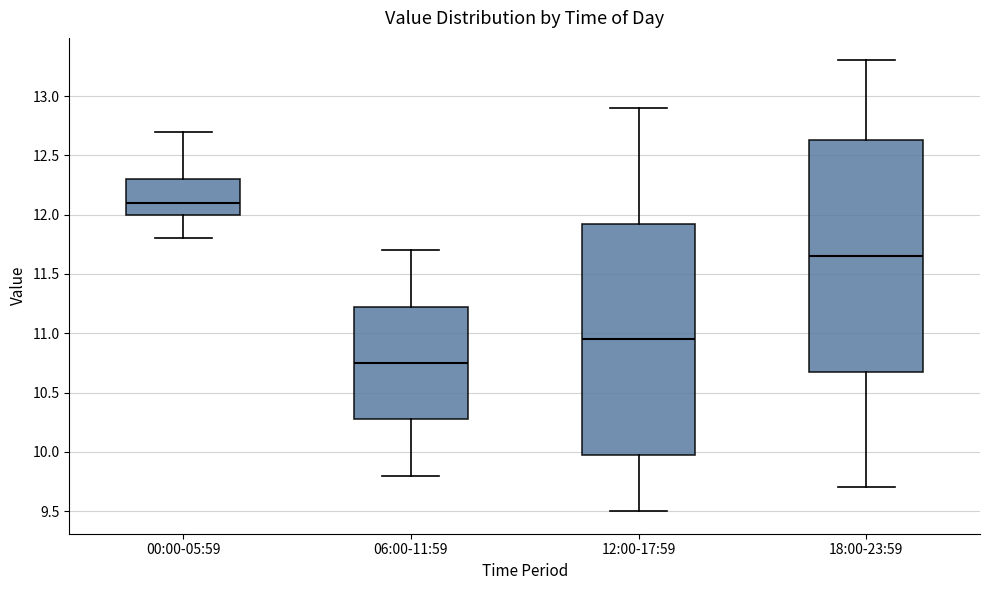

Reading left to right, transcribe this box plot: for each box, give where its median line is, the range the box spans, and where its two whiskers end, as read against the y-axis. The values are not printed on the chart, so give them approximately, as read against the axis.

00:00-05:59: median 12.10, box 12.00 to 12.30, whiskers 11.80 to 12.70
06:00-11:59: median 10.75, box 10.30 to 11.25, whiskers 9.80 to 11.70
12:00-17:59: median 10.95, box 10.00 to 11.95, whiskers 9.50 to 12.90
18:00-23:59: median 11.65, box 10.70 to 12.65, whiskers 9.70 to 13.30